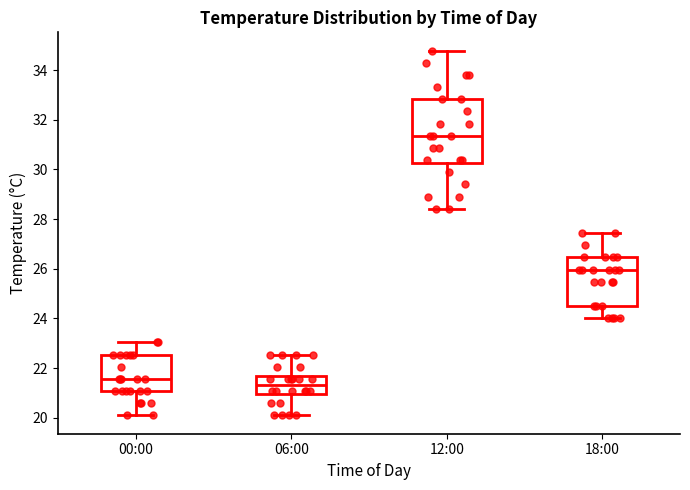

Reading left to right, transcribe this box plot: for each box, give where its median line is, the range the box spans, and where its two whiskers end, as read against the y-axis. The values are not printed on the chart, so give them approximately, as read against the axis.

00:00: median 21.6, box 21.0 to 22.6, whiskers 20.0 to 23.0
06:00: median 21.4, box 21.0 to 21.6, whiskers 20.0 to 22.6
12:00: median 31.4, box 30.2 to 32.8, whiskers 28.4 to 34.8
18:00: median 26.0, box 24.6 to 26.4, whiskers 24.0 to 27.4